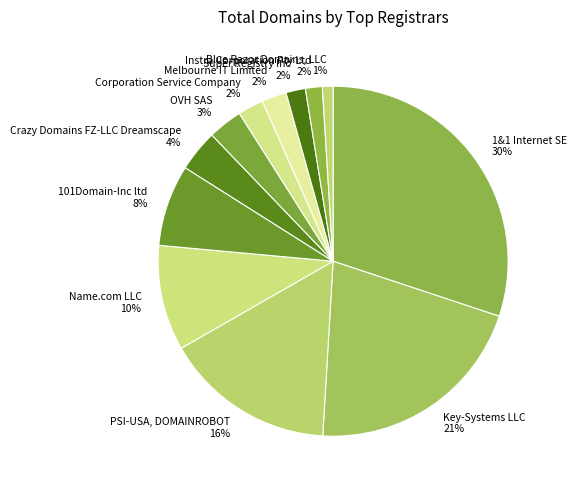

Is it true that Key-Systems LLC is 21% of the pie?

True